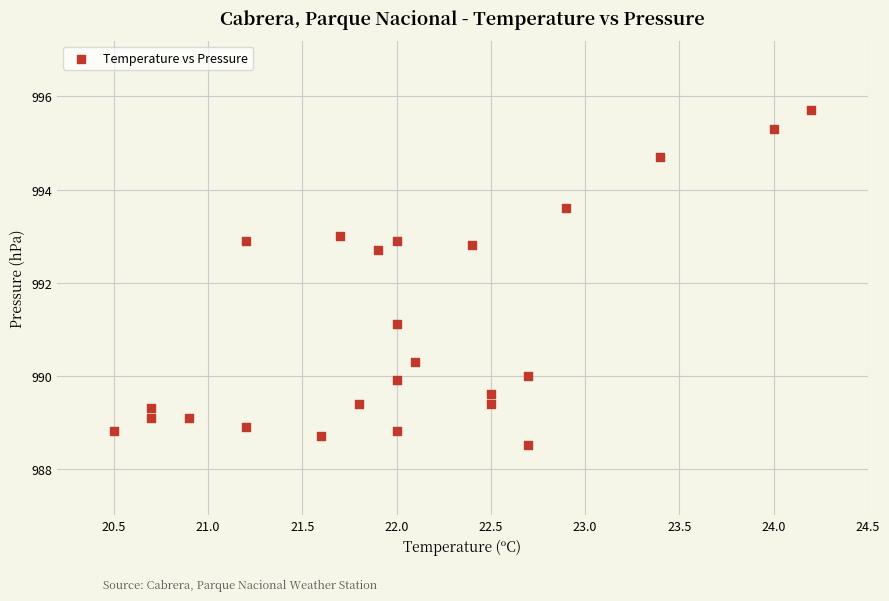

What is the range of Y values (max minus min)?

7.2